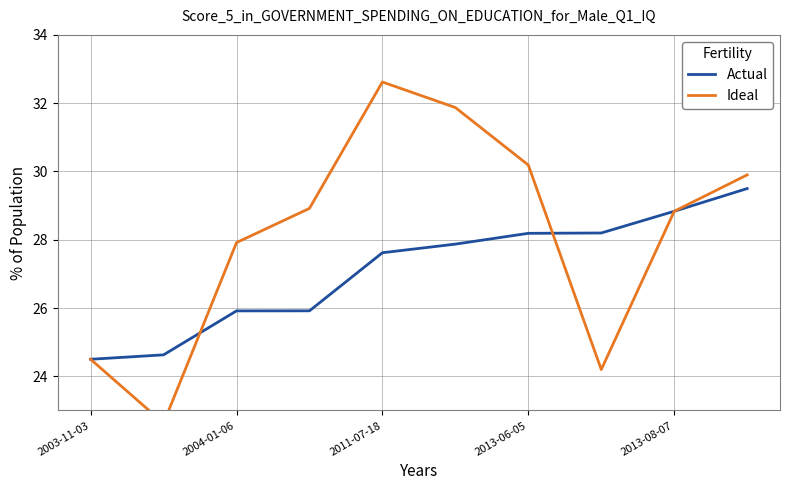

What is the difference between the maximum and minimum values in the Actual series?

5.0